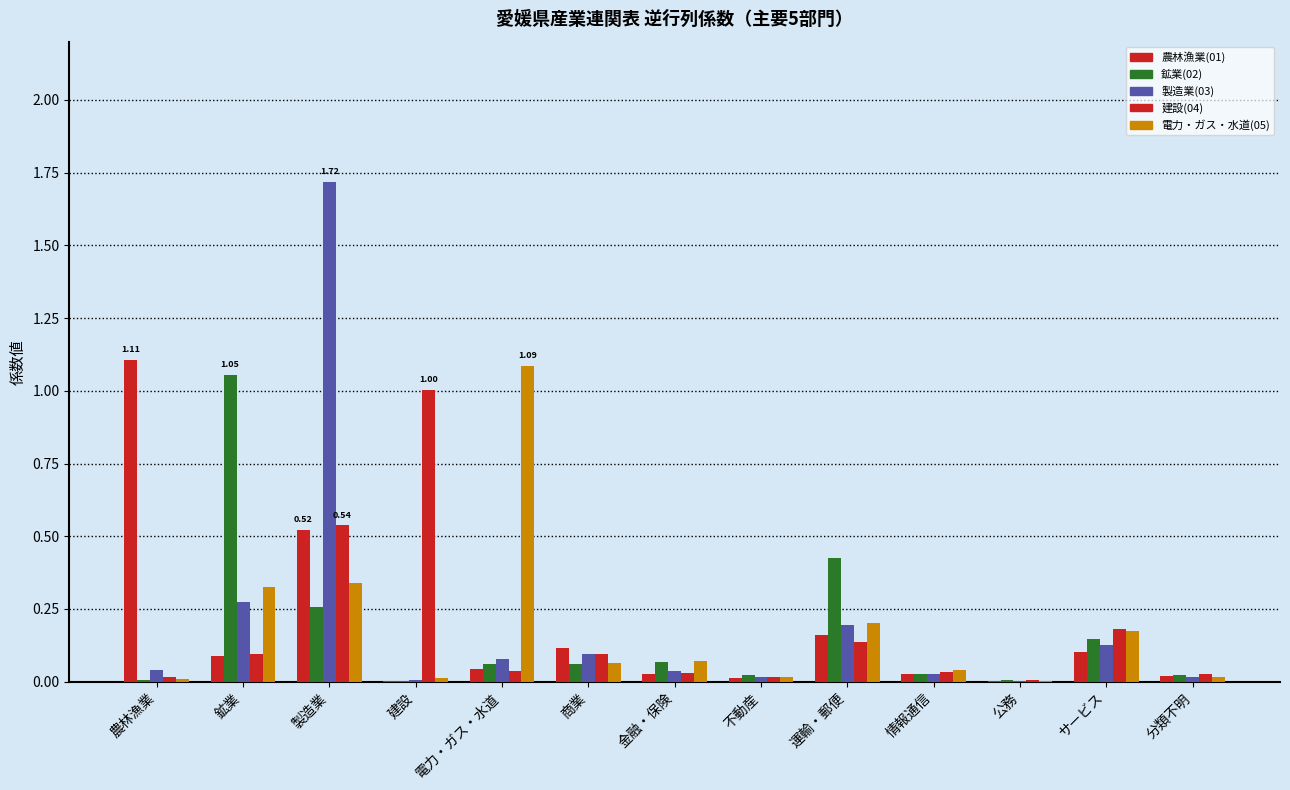

Rank the series by their maximum value, from lowest to highest.

建設(04), 鉱業(02), 電力・ガス・水道(05), 農林漁業(01), 製造業(03)